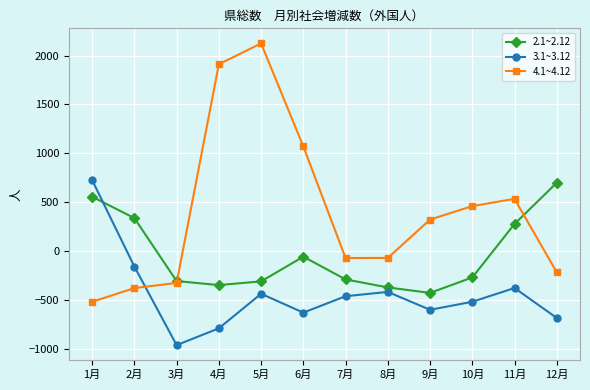

What position from the right is 10月?

3